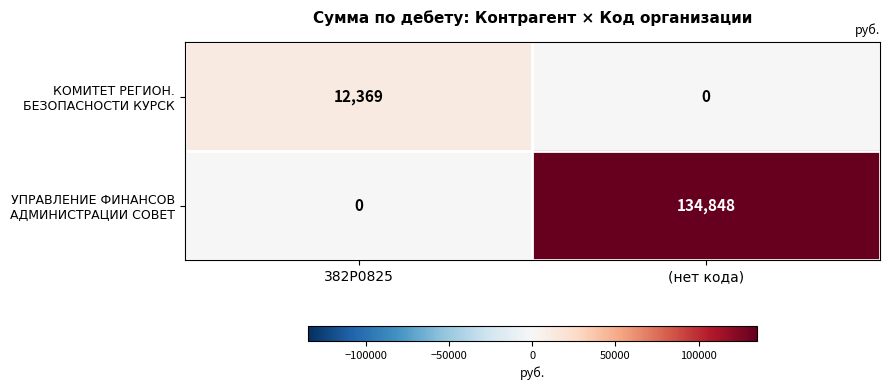

What is the spread (max minus min) of values at 382Р0825?

12369